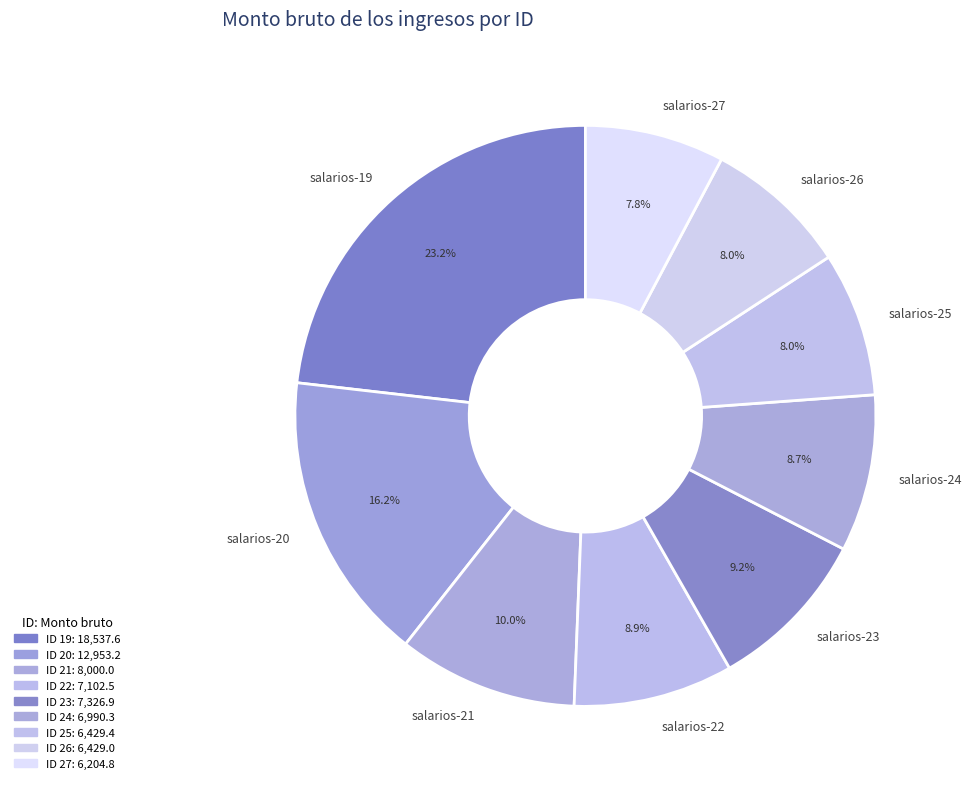

Which category has the biggest portion of the pie?

salarios-19